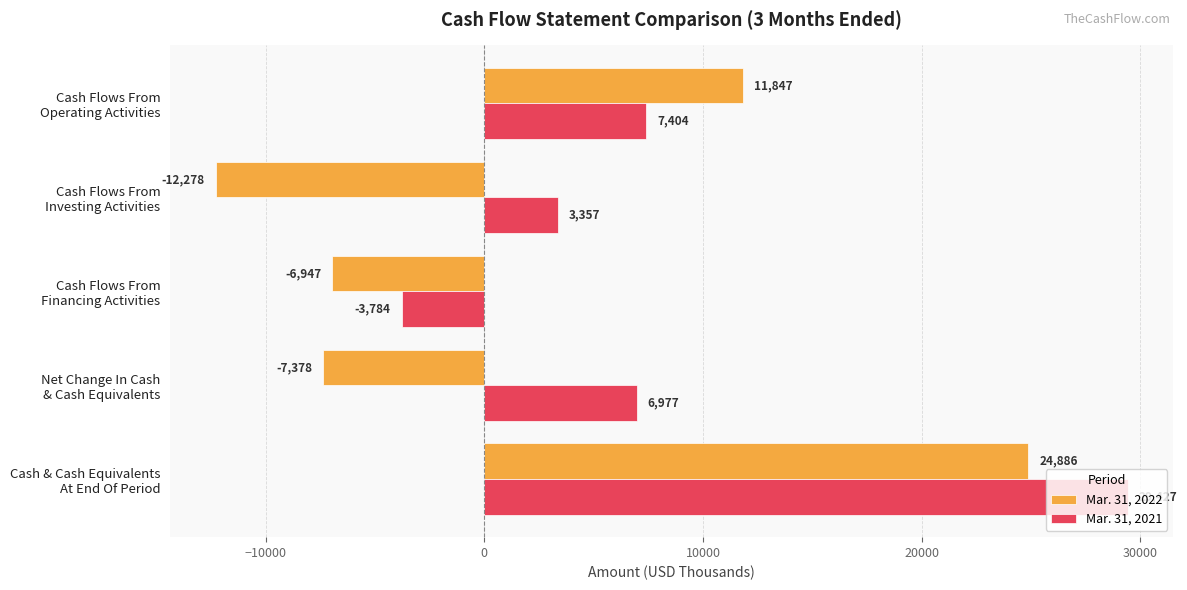

What is the average value of the Mar. 31, 2021 series?

8676